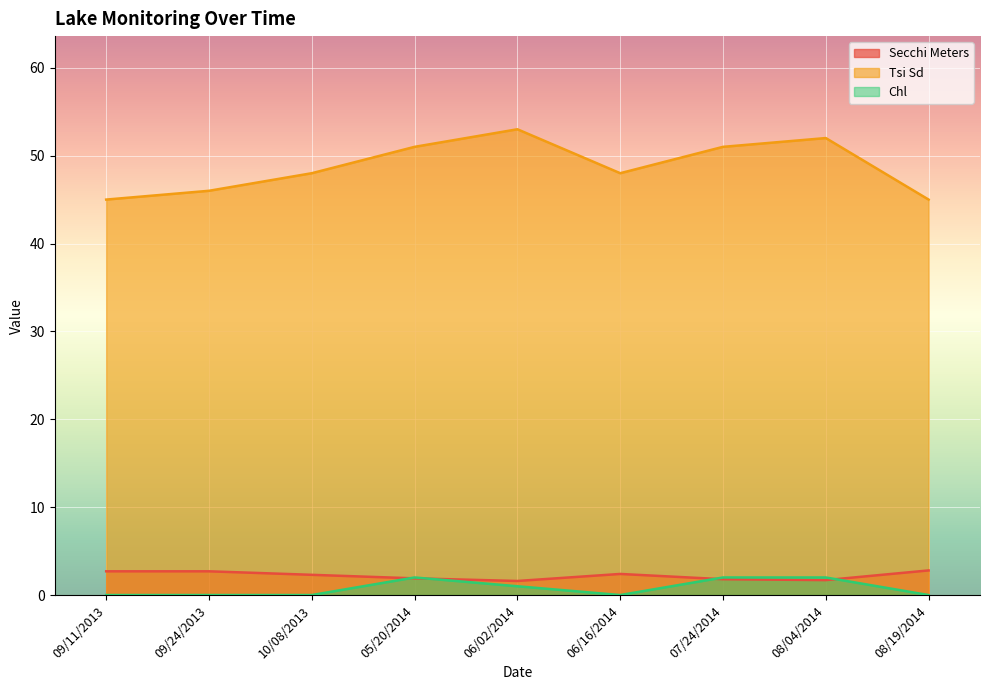

Between 07/24/2014 and 06/02/2014, which is larger?

07/24/2014